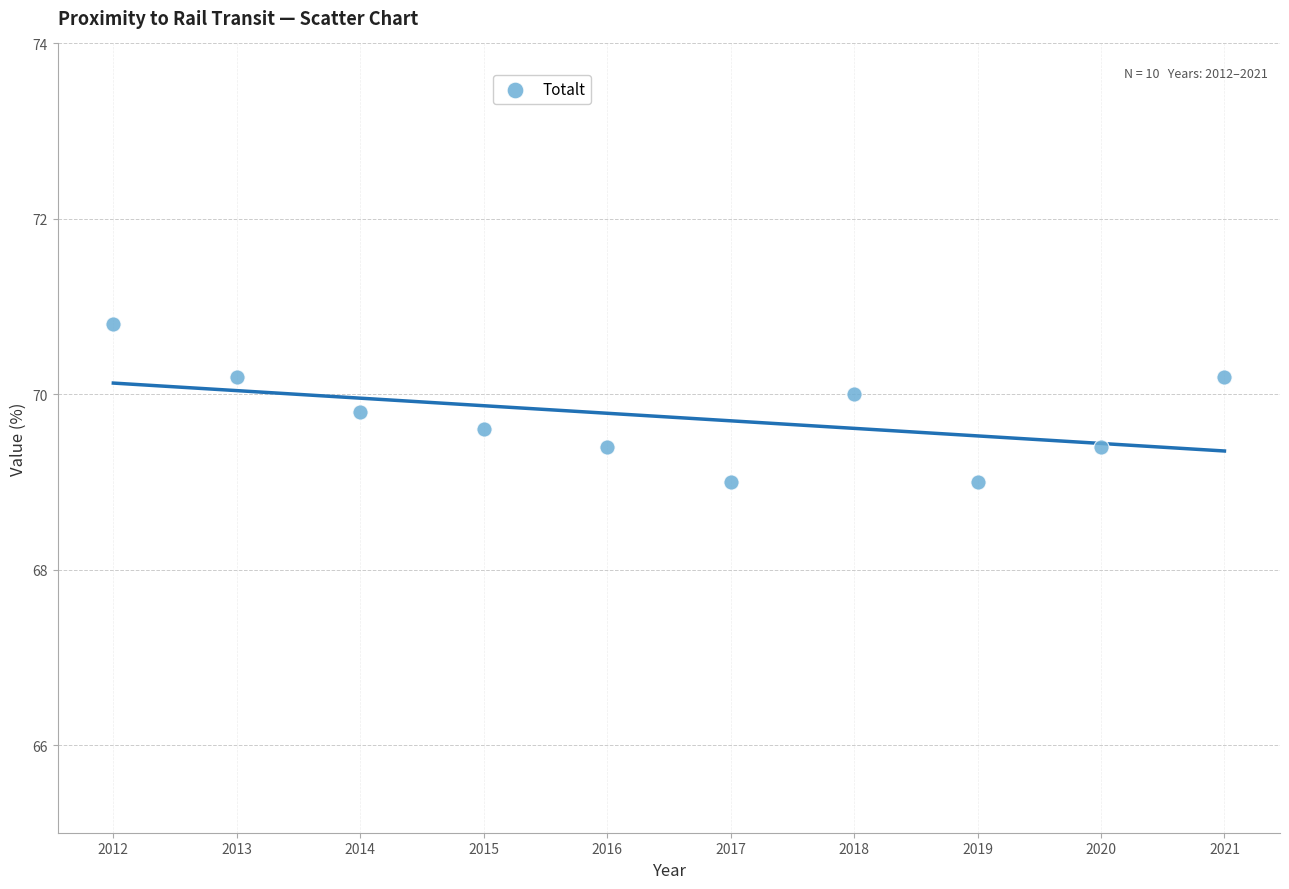

What is the range of X values (max minus min)?

9.0